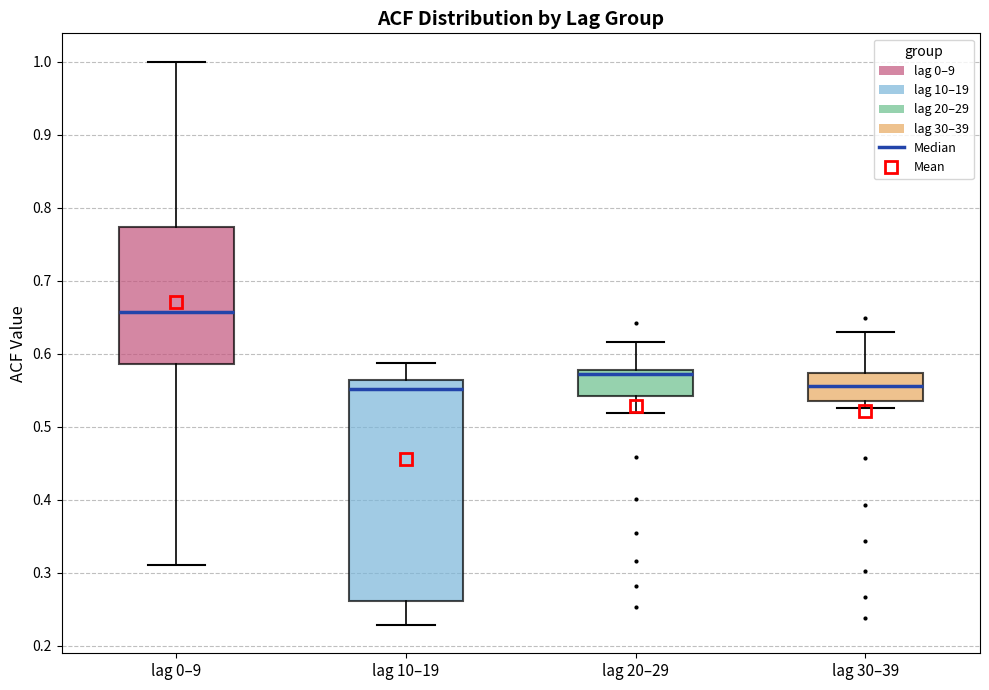

Where is the lower edge of the box for lag 0–9 on the y-axis? The values are not printed on the chart, so give them approximately, as read against the axis.

0.59